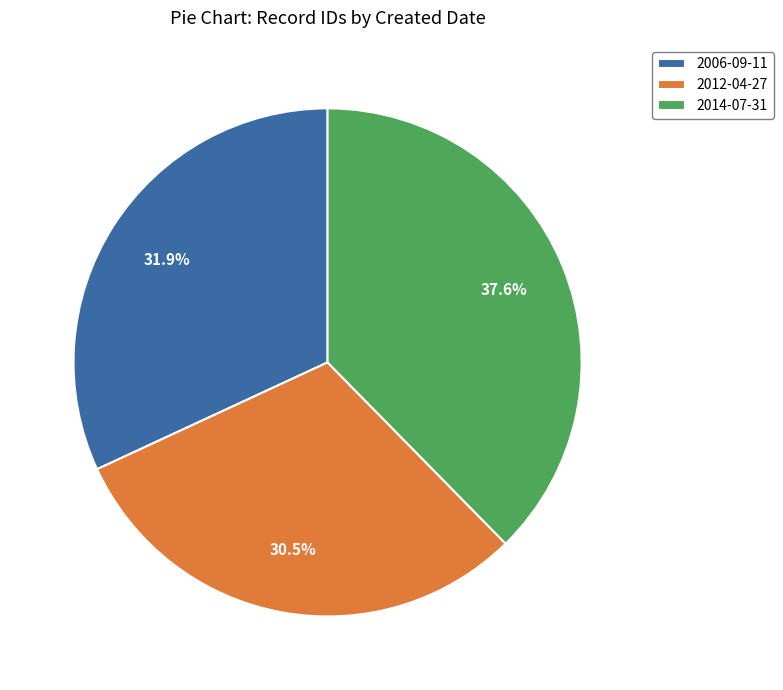

Which slice is the smallest?

2012-04-27